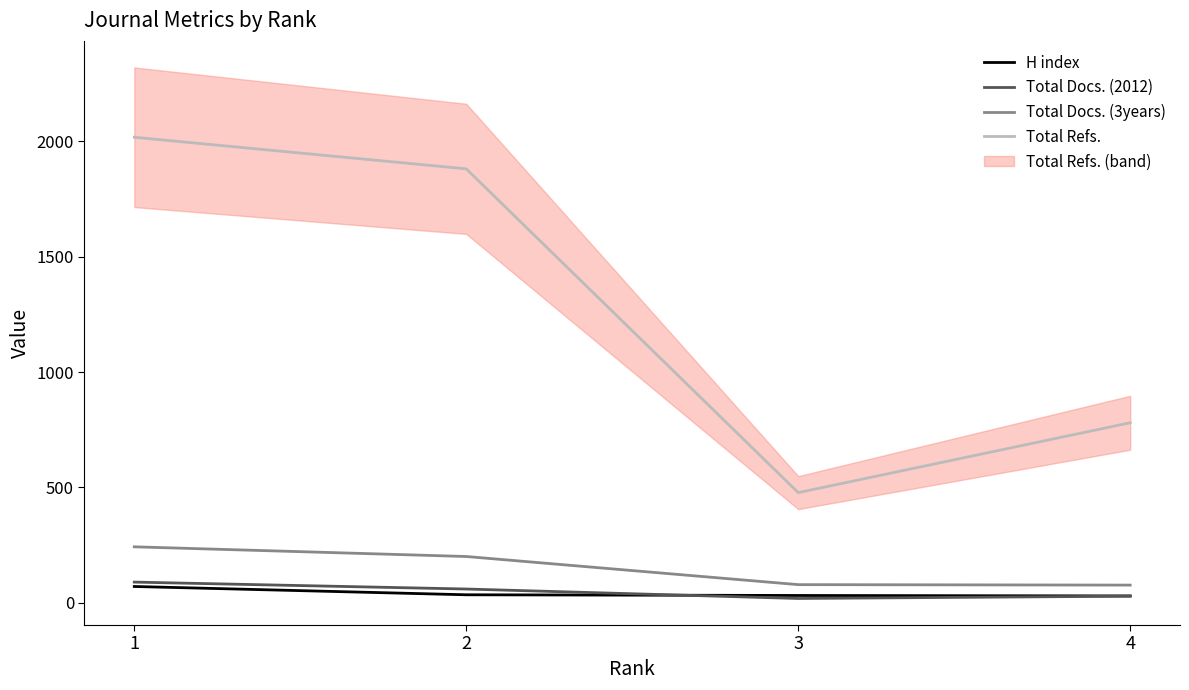

Reading left to right, list all the values displayed in this chart.

H index: 1=70	2=34	3=31	4=29
Total Docs. (2012): 1=89	2=59	3=18	4=28
Total Docs. (3years): 1=242	2=200	3=78	4=76
Total Refs.: 1=2018	2=1881	3=477	4=780